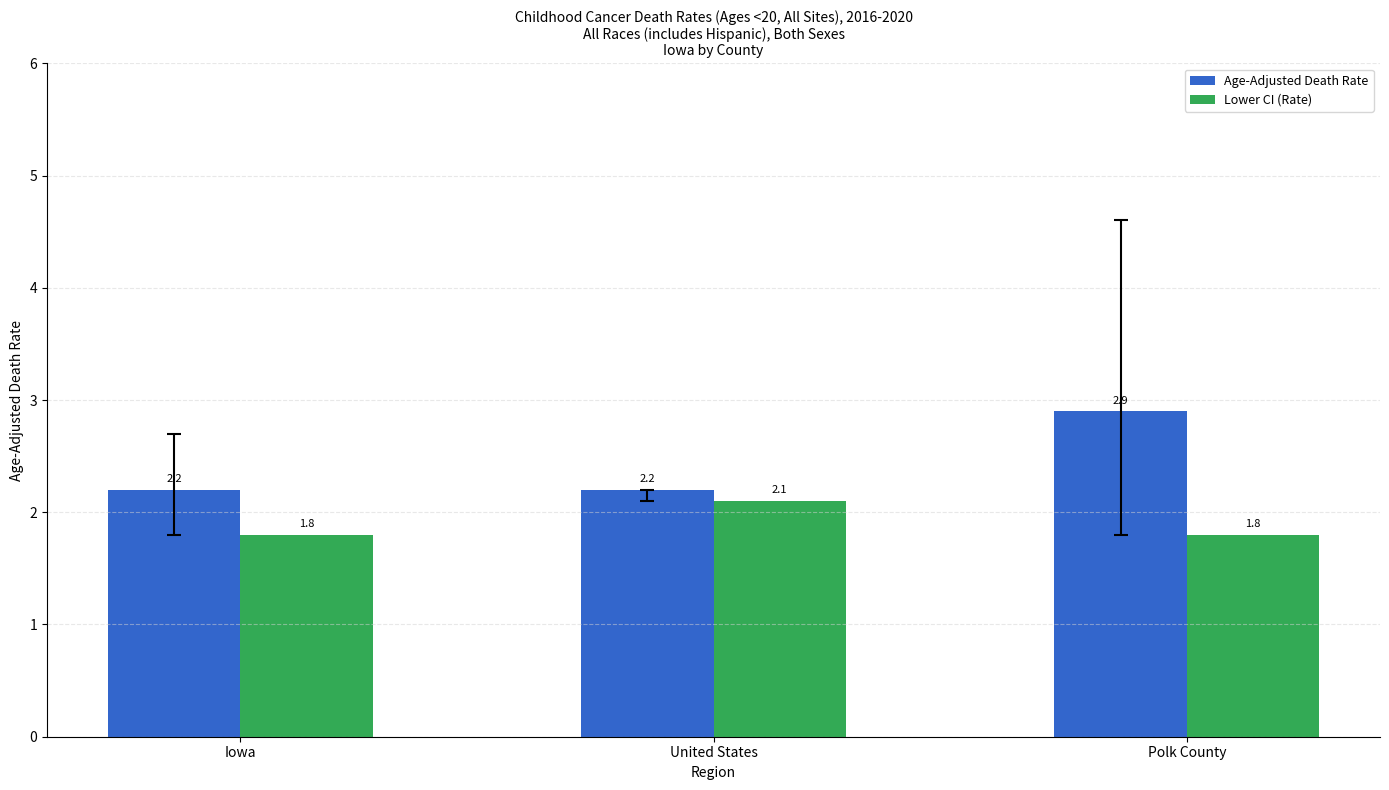

Are the bars horizontal?

No